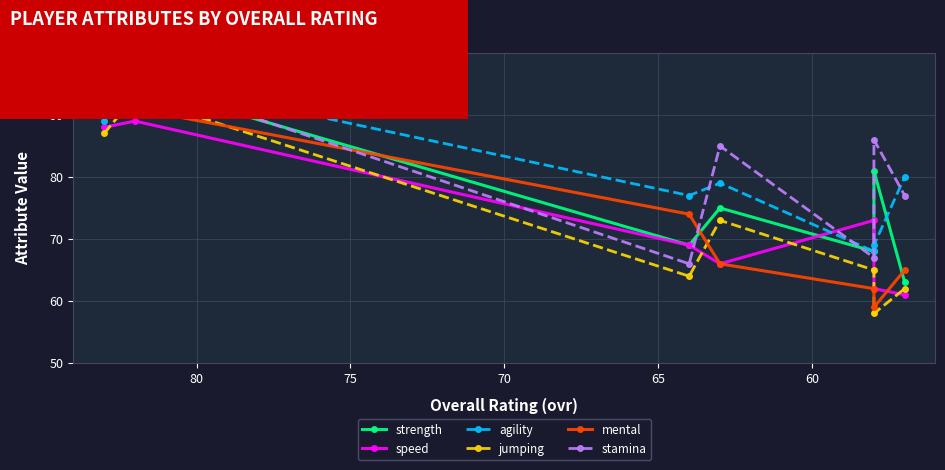

What is the value of the agility point at the 3rd from the left?

77